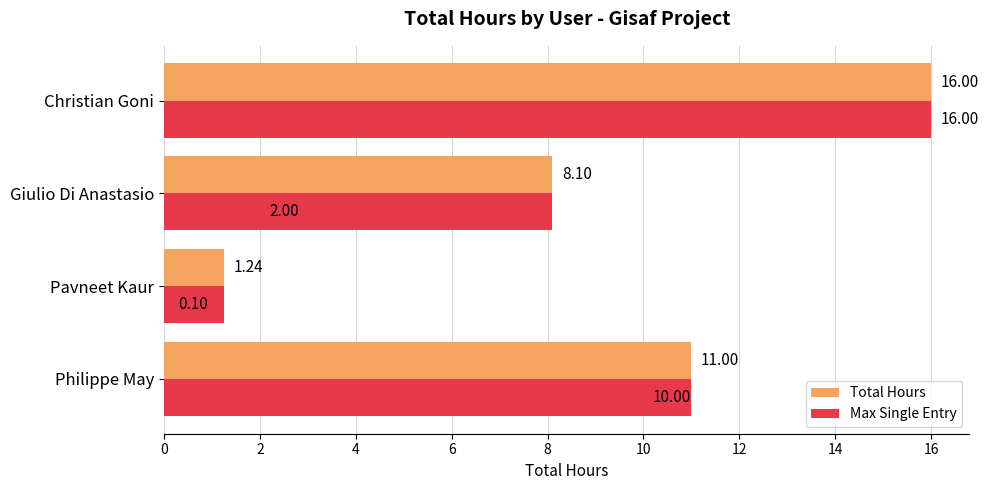

Is it true that Max Single Entry equals 0.1 at Pavneet Kaur?

False